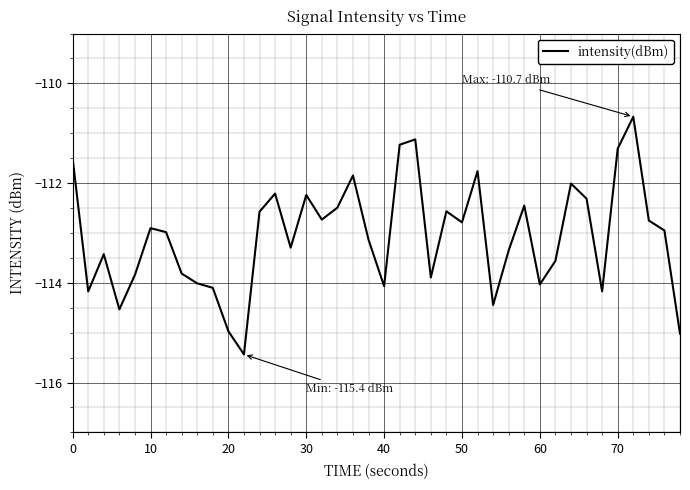

What is the smallest value displayed?

-115.4